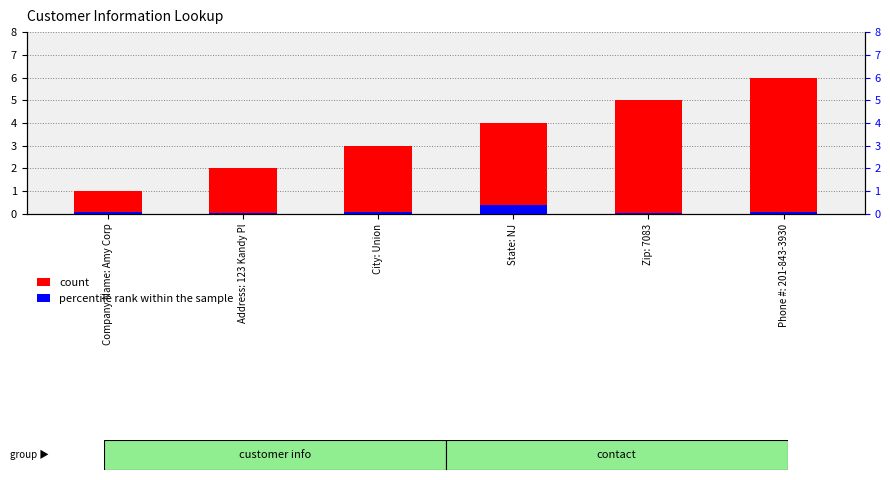

What is the label of the 3rd bar from the right?

State: NJ